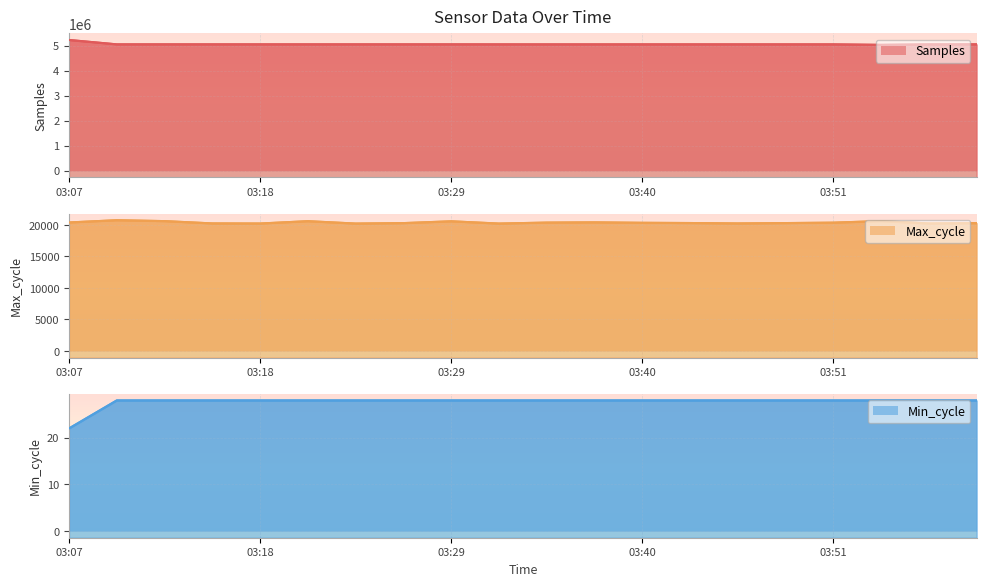

What is the total value across all series at 03:13?

5074441